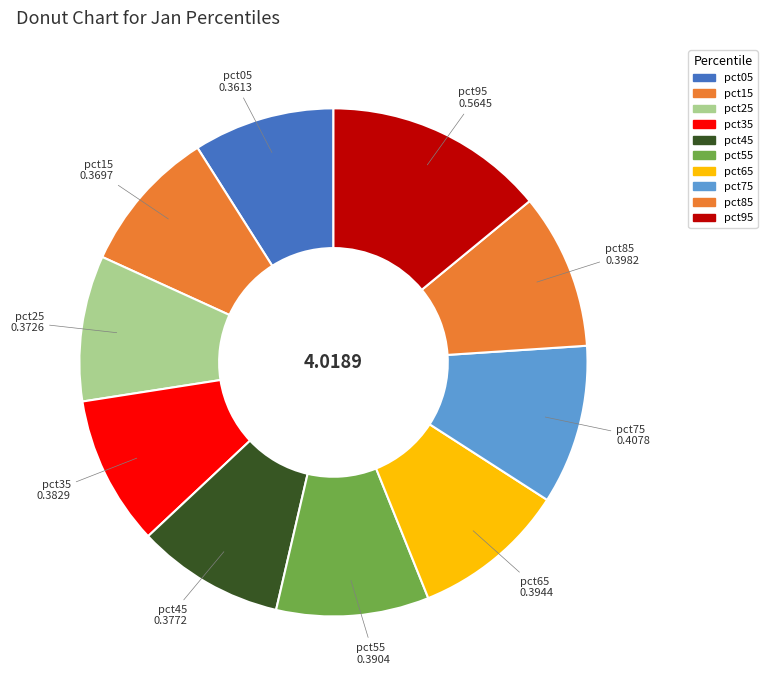

What is the largest slice in the pie chart?

pct95